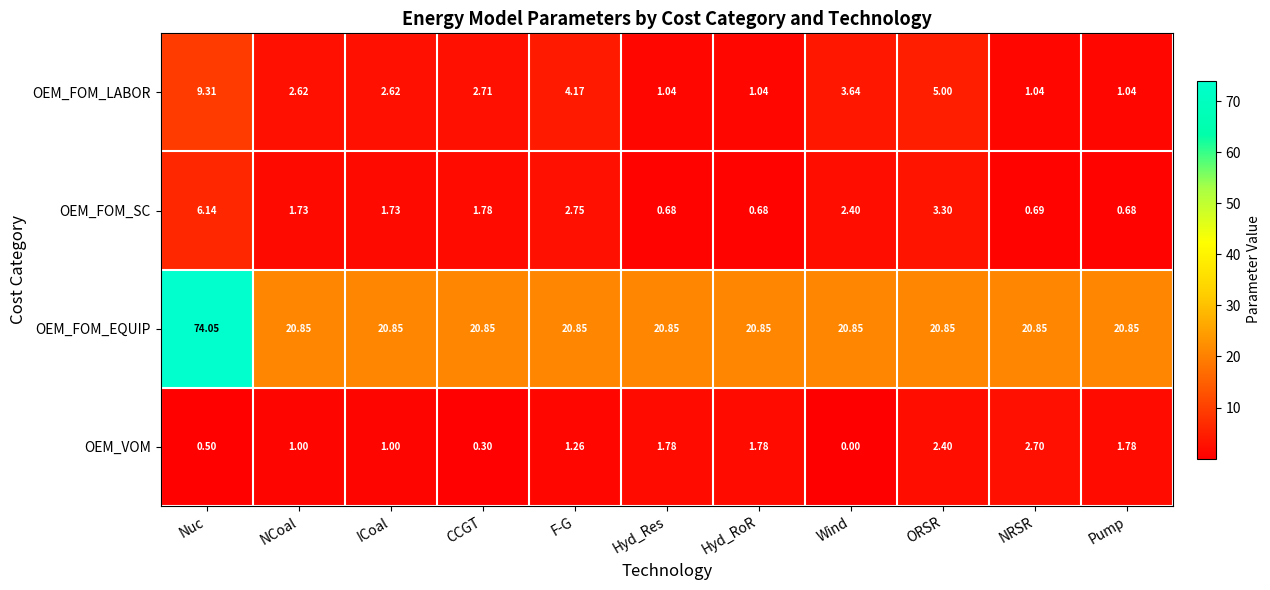

Which series has the largest range (max minus min)?

OEM_FOM_EQUIP